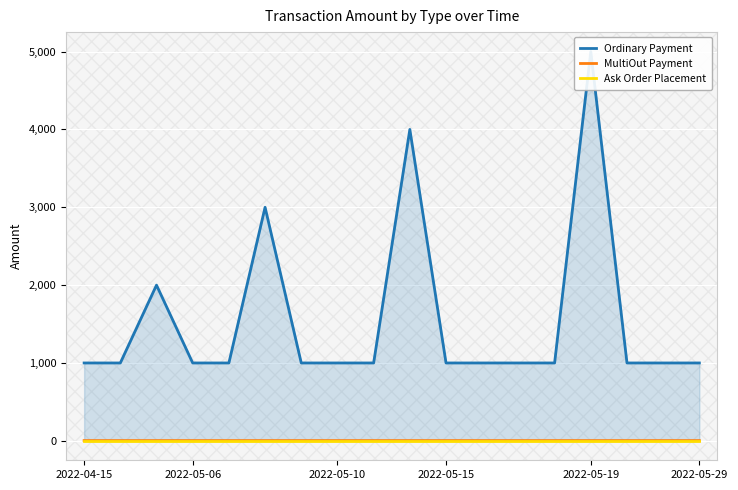

True or false: MultiOut Payment and Ask Order Placement intersect in this chart.

False